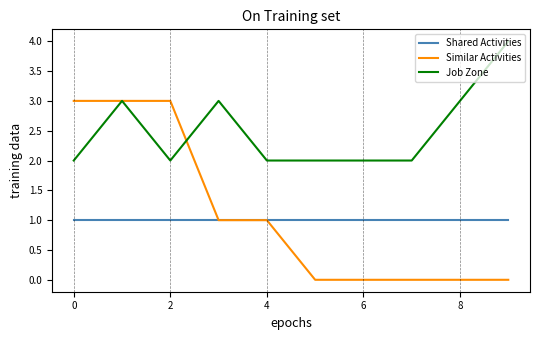

True or false: Shared Activities and Job Zone cross at least once.

False